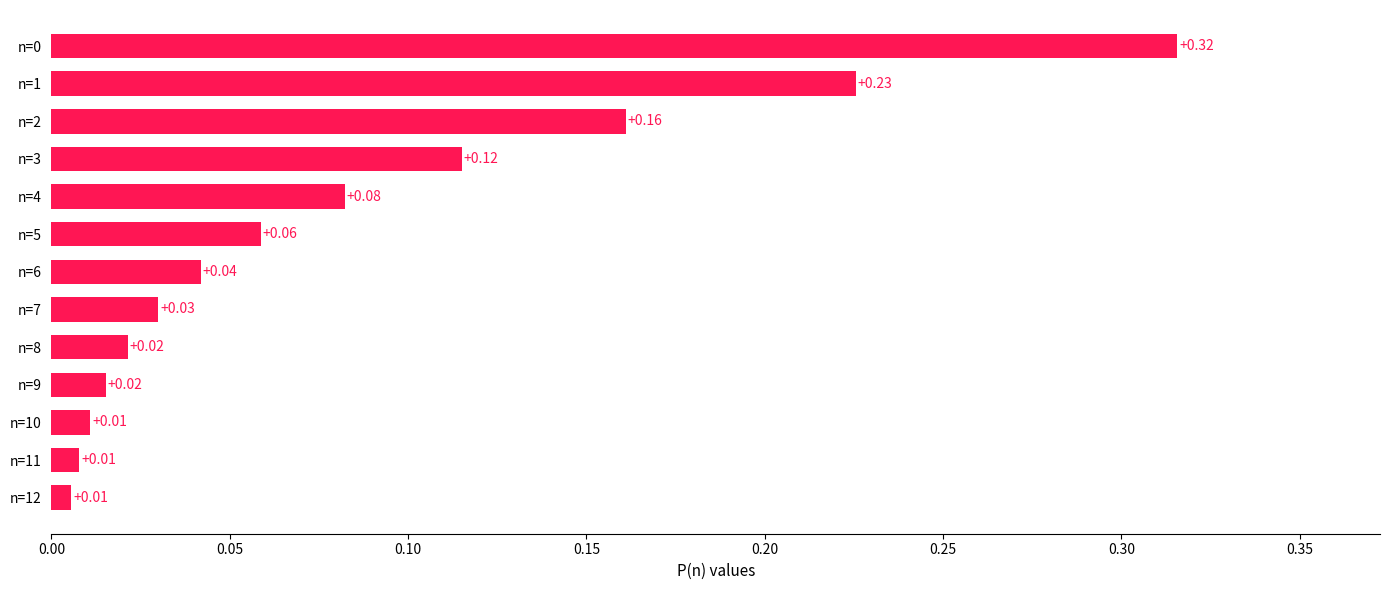

Are the bars grouped side by side (vs. stacked)?

No